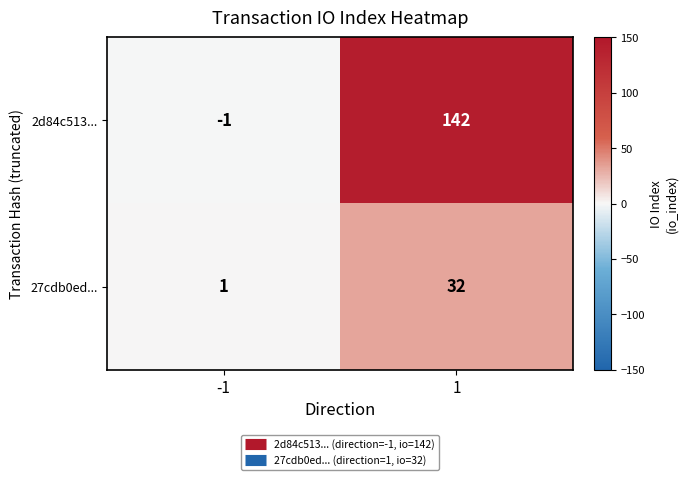

What is the greatest value displayed?

142